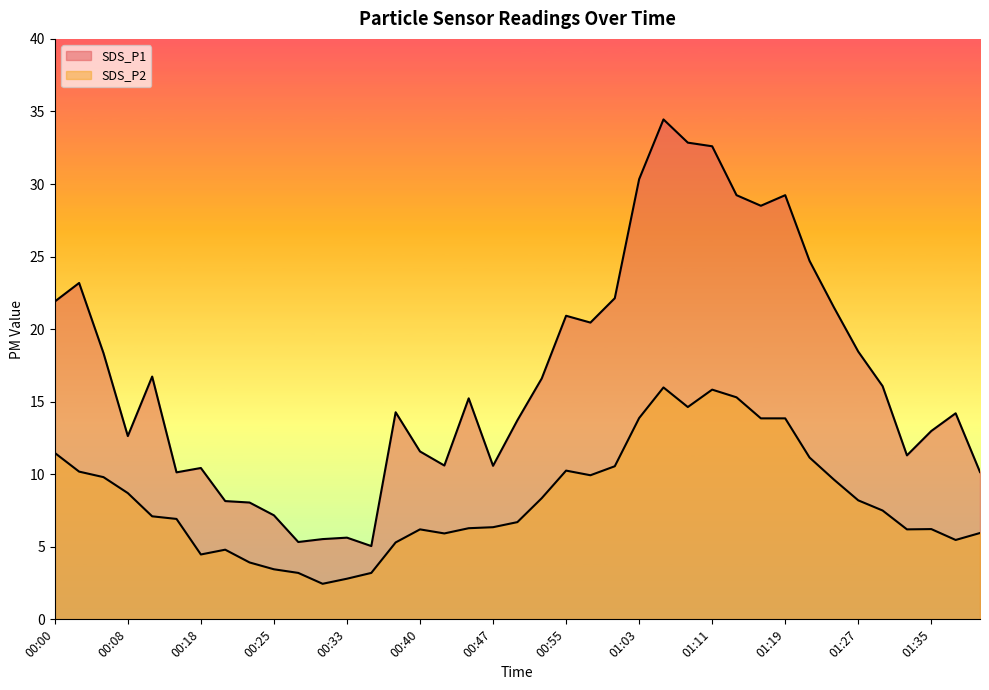

How many values in the SDS_P1 series are below 15?

19